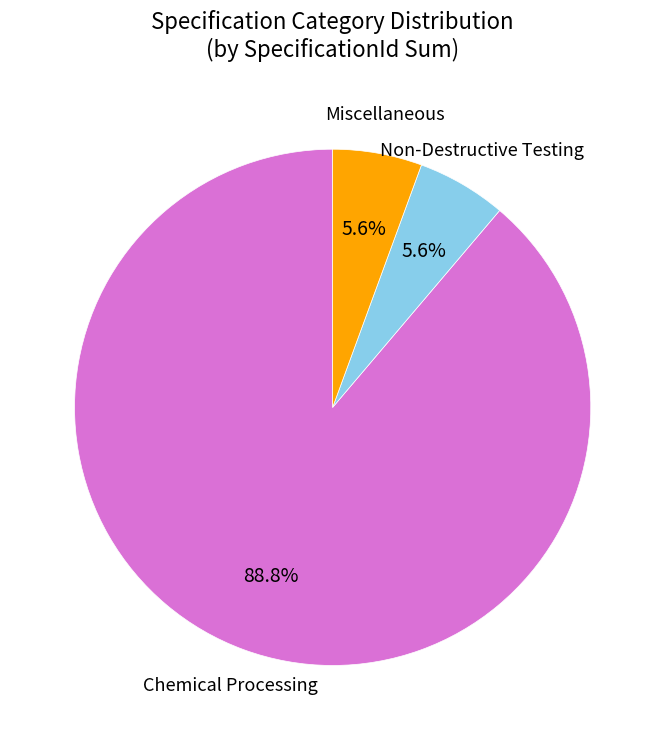

Is there any slice that represents more than half of the pie?

Yes